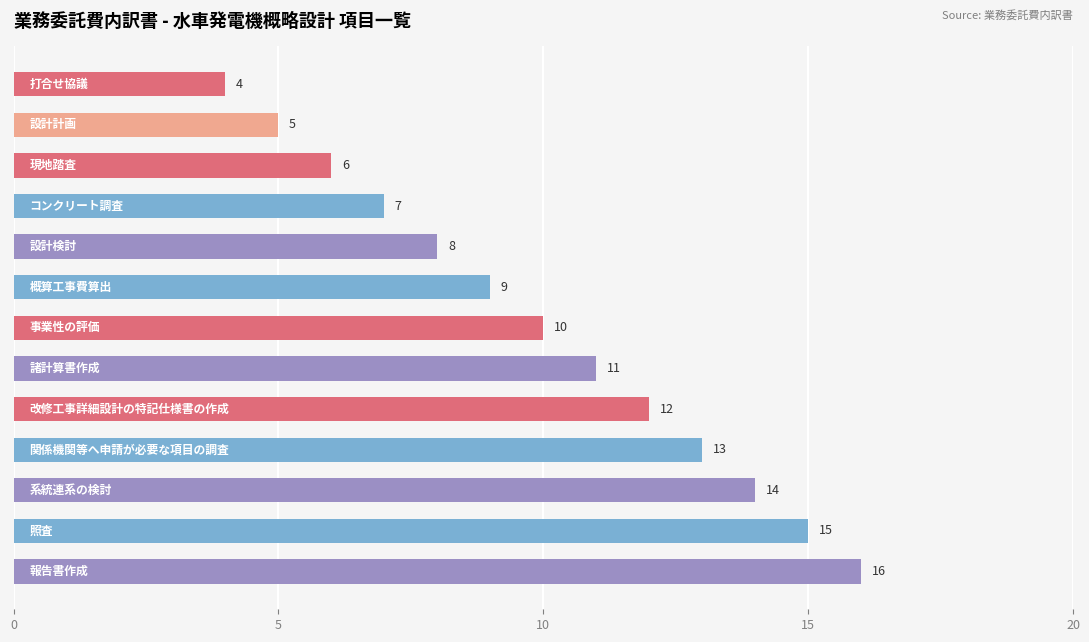

How many bars are there in total?

13